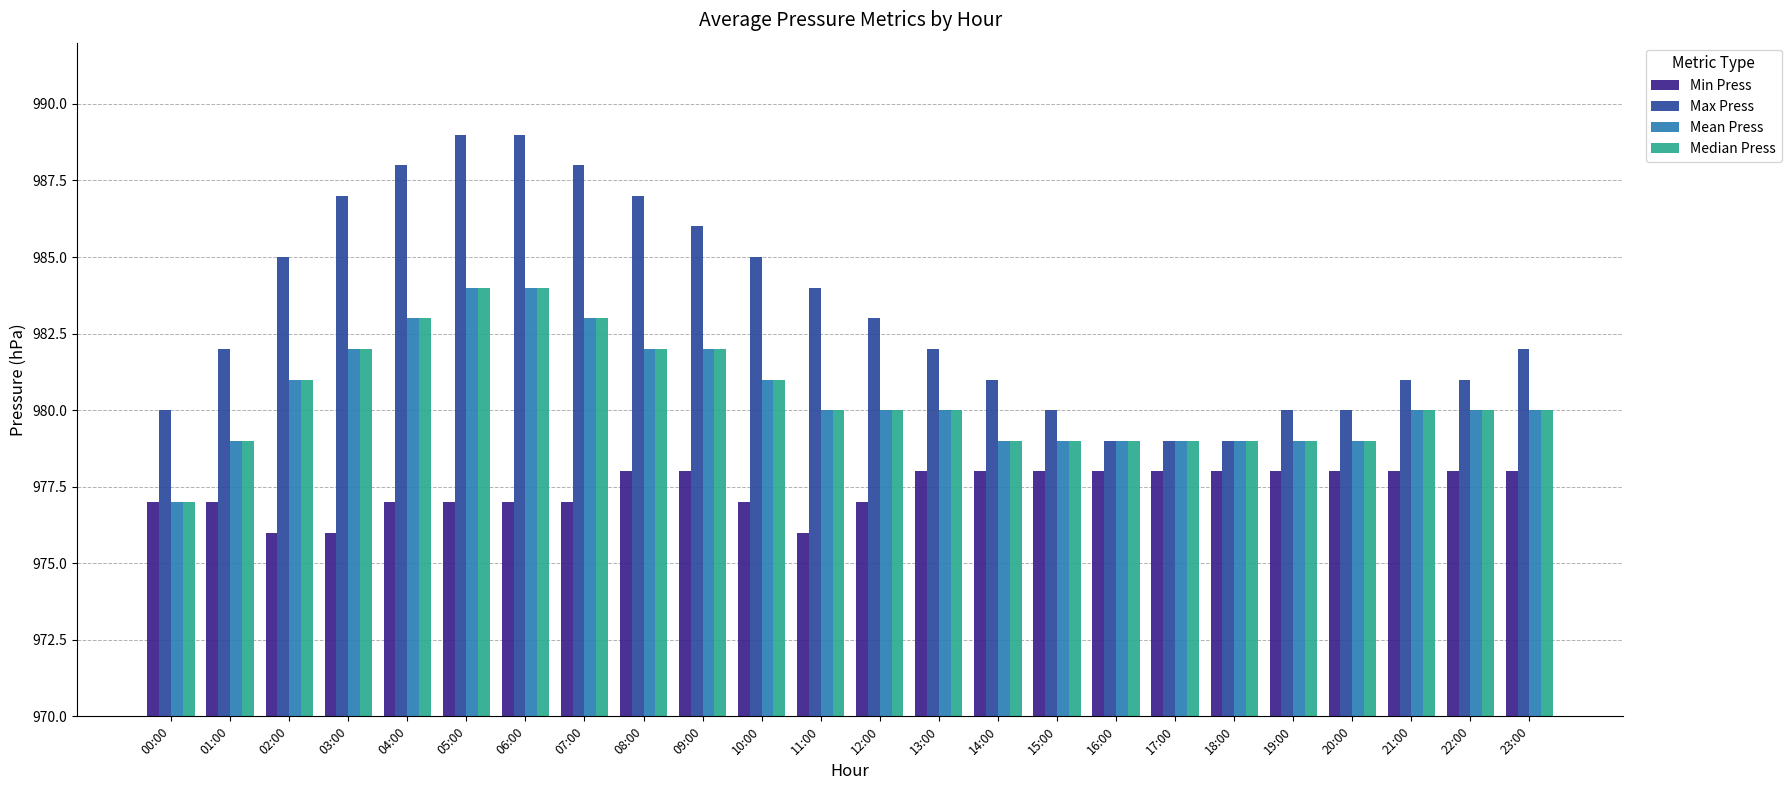

Which series has the largest total across all categories?

Max Press